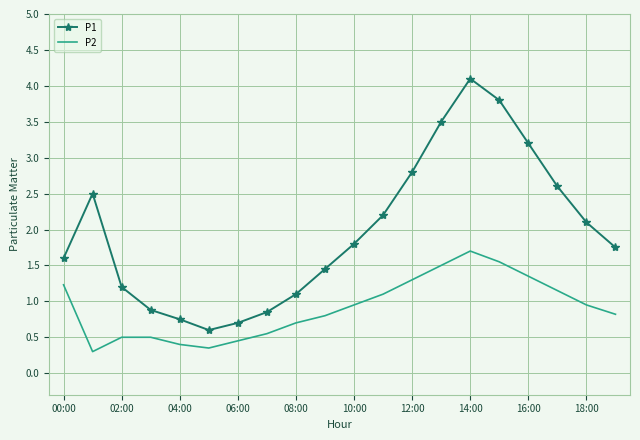

What are all the series names shown in the legend?

P1, P2